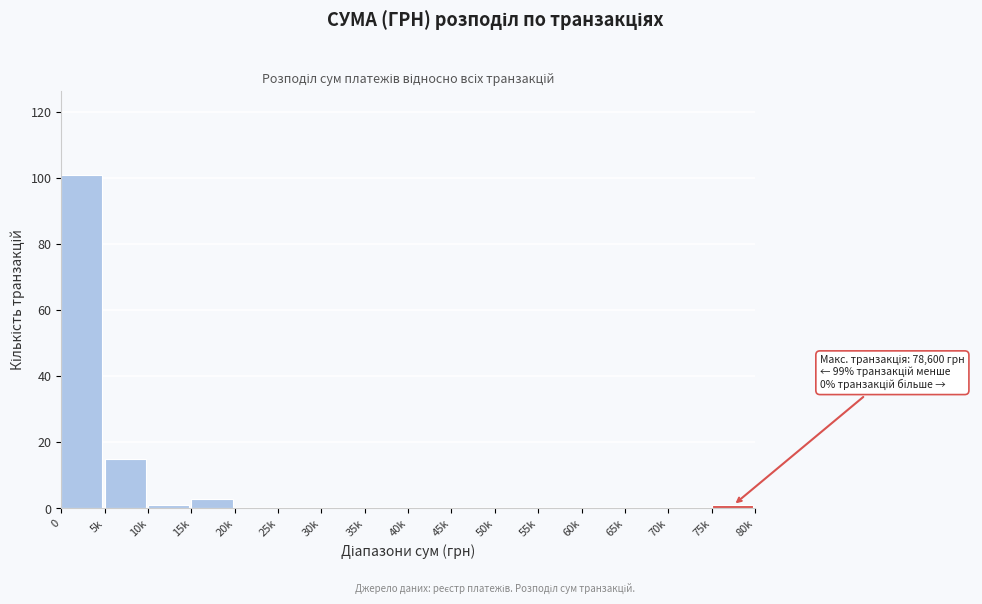

Reading left to right, extract all data points from this chart.

0=101	5k=15	10k=1	15k=3	20k=0	25k=0	30k=0	35k=0	40k=0	45k=0	50k=0	55k=0	60k=0	65k=0	70k=0	75k=1